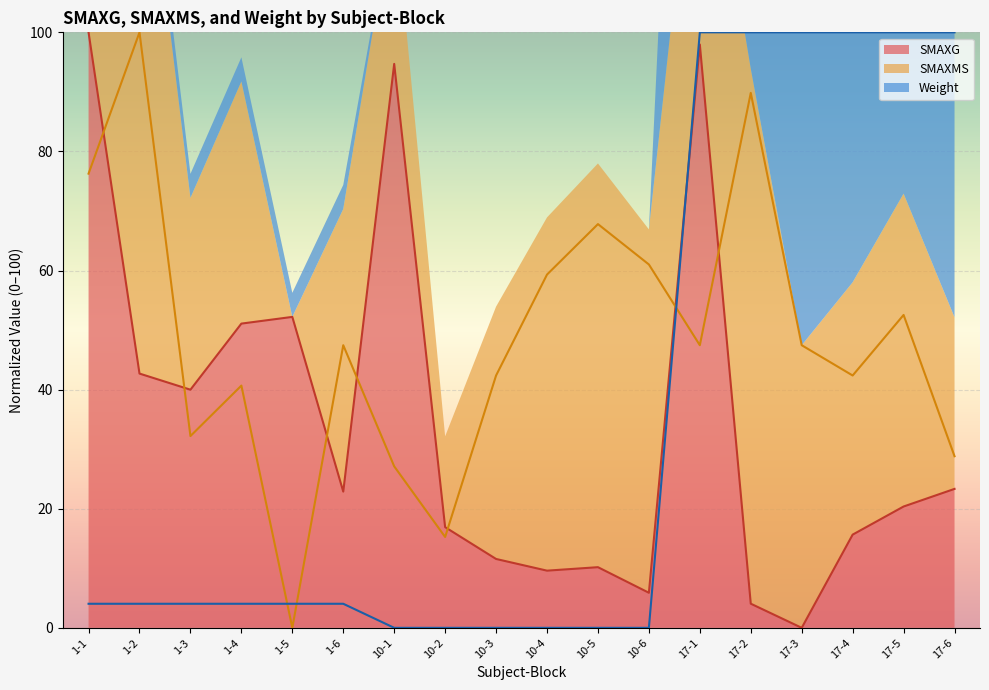

True or false: Weight (line) has a value of 0.0 at 10-1.

True